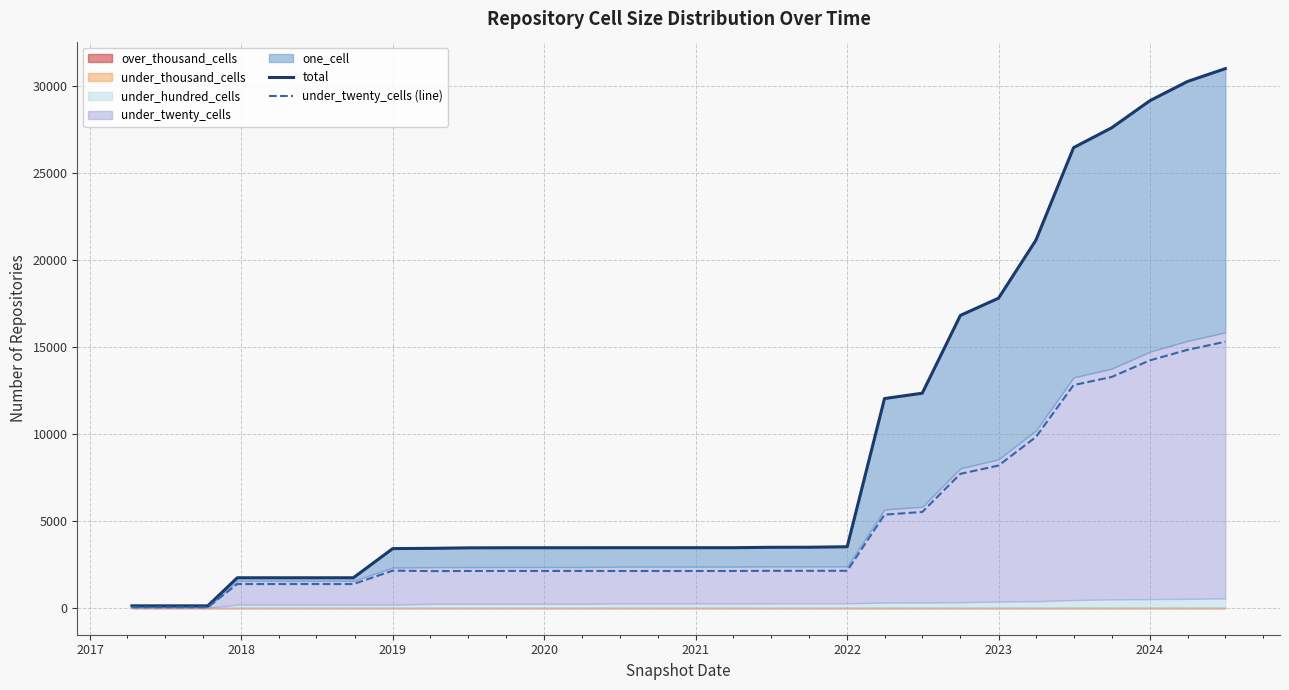

Where does the under_twenty_cells (line) series first go above 2115?

2019